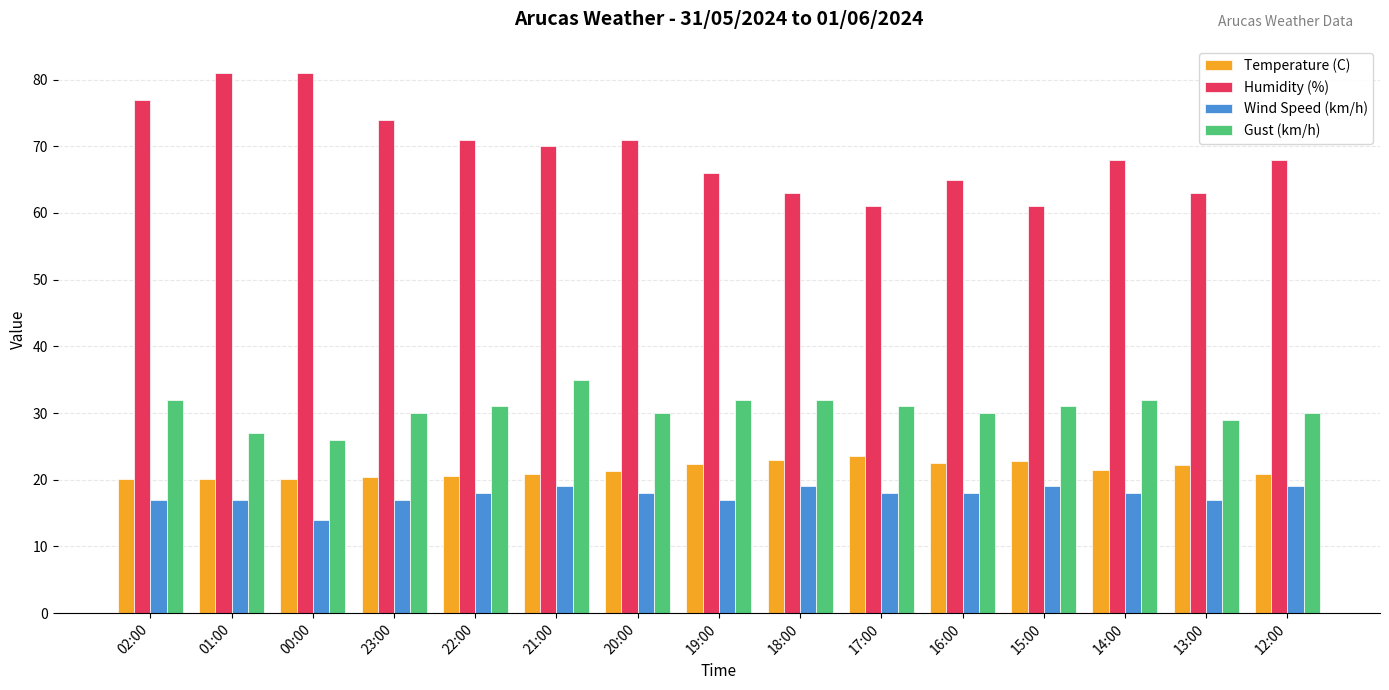

Are the bars grouped side by side (vs. stacked)?

Yes